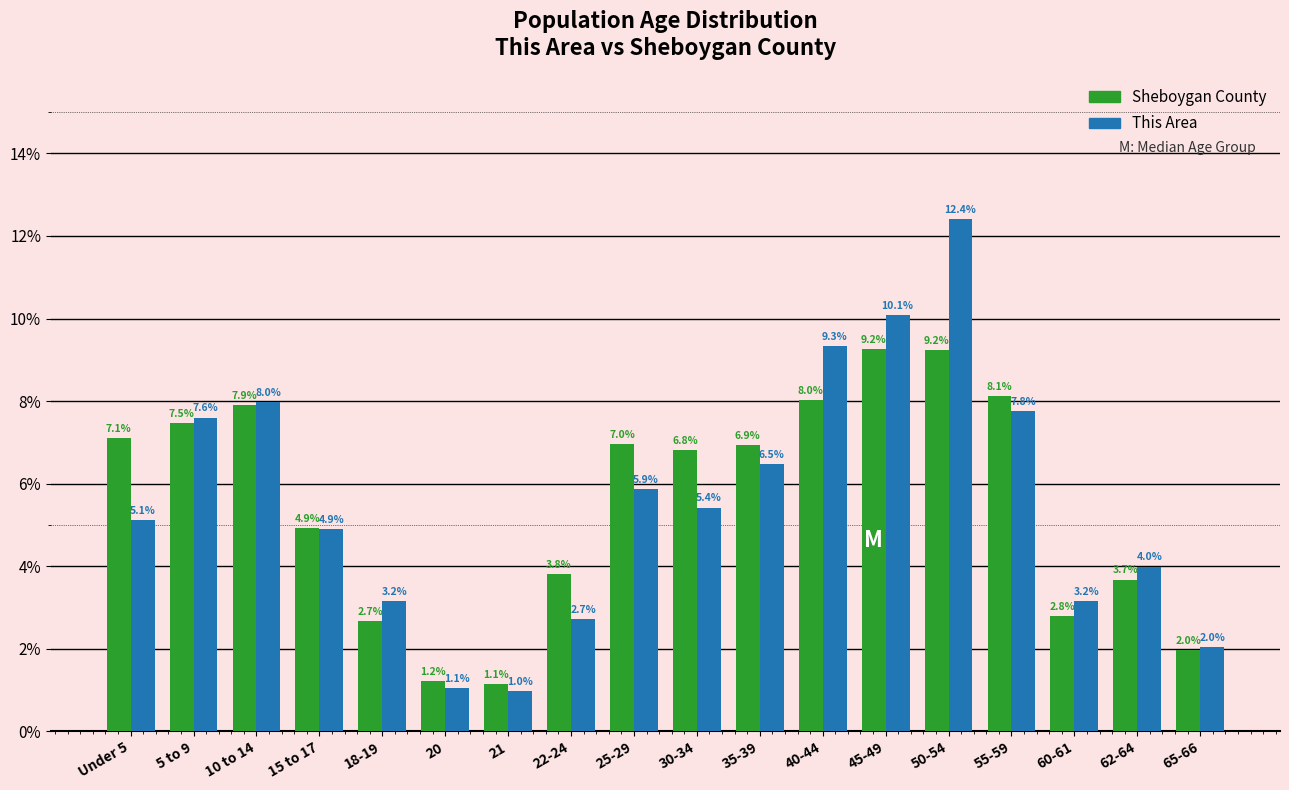

Reading left to right, list all the values displayed in this chart.

Sheboygan County: Under 5=7.1	5 to 9=7.5	10 to 14=7.9	15 to 17=4.9	18-19=2.7	20=1.2	21=1.1	22-24=3.8	25-29=7.0	30-34=6.8	35-39=6.9	40-44=8.0	45-49=9.2	50-54=9.2	55-59=8.1	60-61=2.8	62-64=3.7	65-66=2.0
This Area: Under 5=5.1	5 to 9=7.6	10 to 14=8.0	15 to 17=4.9	18-19=3.2	20=1.1	21=1.0	22-24=2.7	25-29=5.9	30-34=5.4	35-39=6.5	40-44=9.3	45-49=10.1	50-54=12.4	55-59=7.8	60-61=3.2	62-64=4.0	65-66=2.0